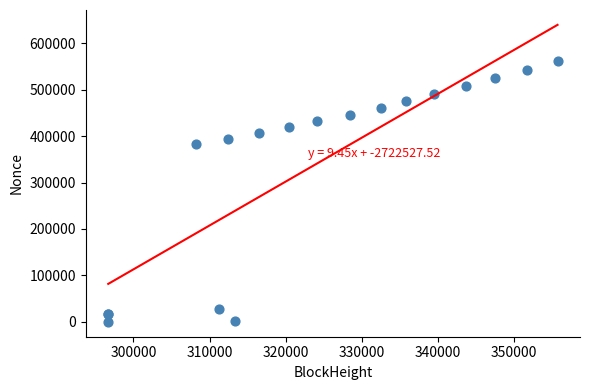

What Y value in the scatter plot is closest to 280509?

382753